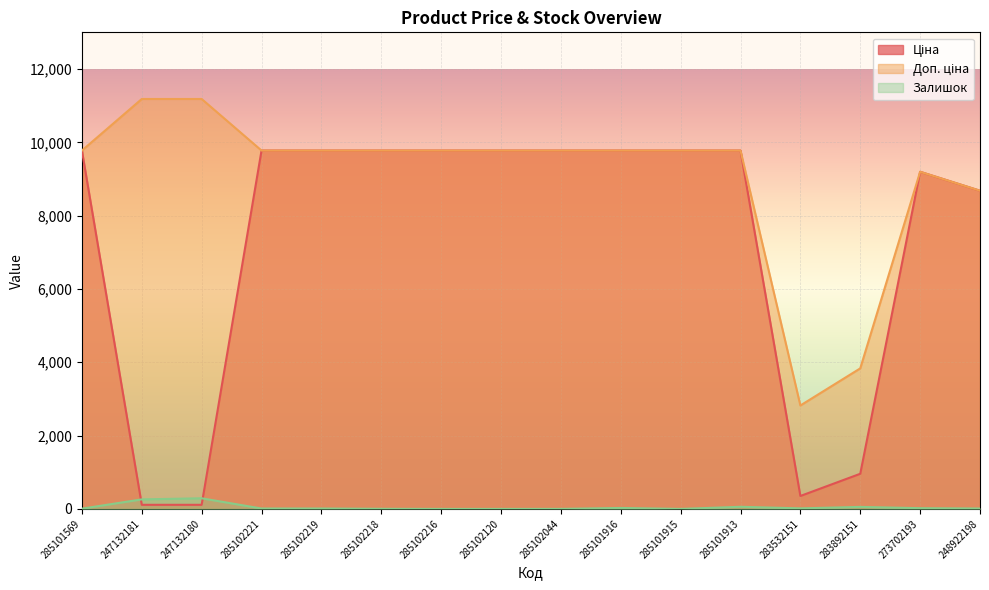

What is the difference between the highest and lowest values at 285102221?

9764.5